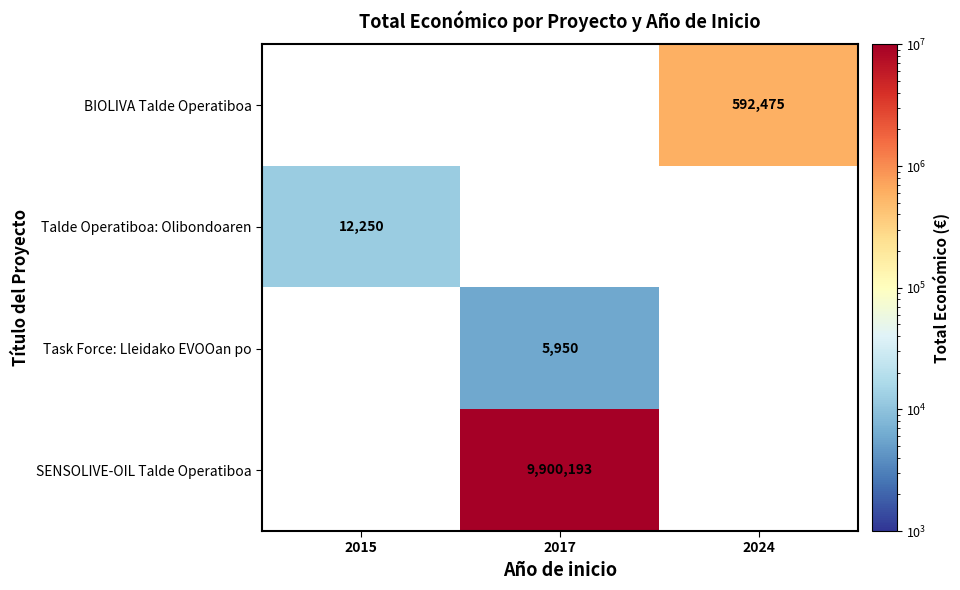

Is it true that Talde Operatiboa: Olibondoaren equals 12250 at 2015?

True